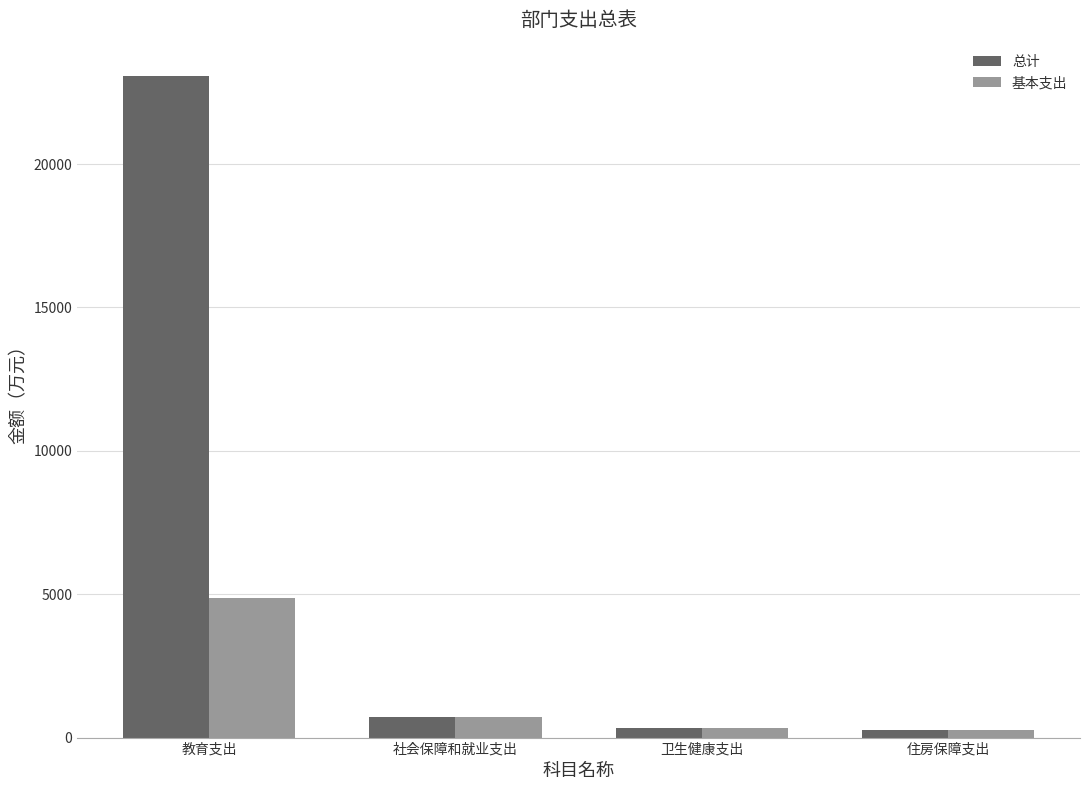

The value of 总计 at 教育支出 is 23077.3. True or false?

True